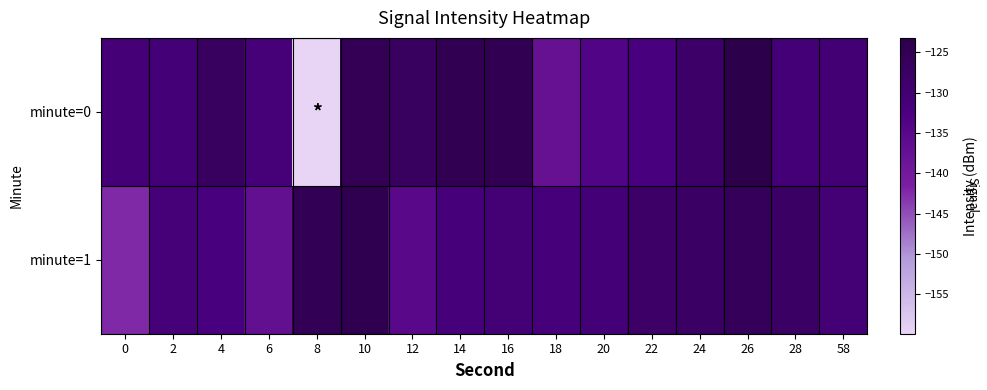

Which label corresponds to the largest value in the chart?

26